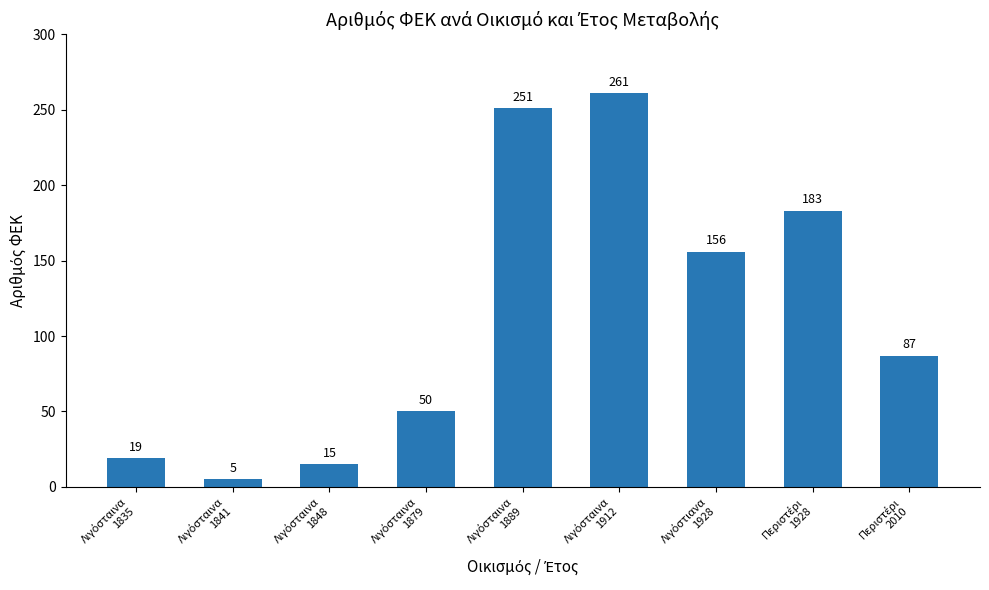

What is the minimum value shown in the chart?

5